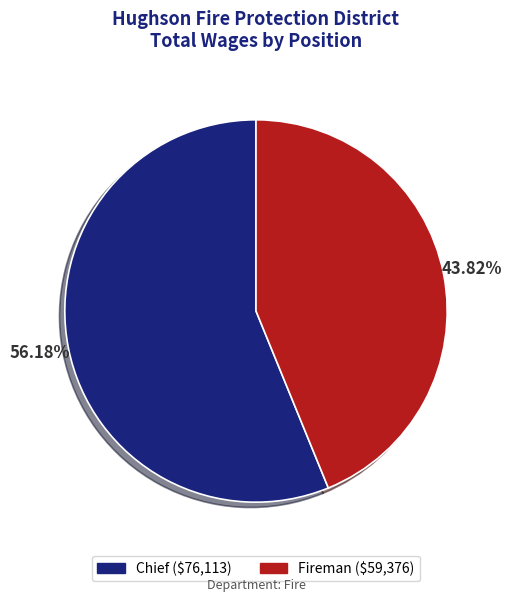

Is the sum of Chief and Fireman greater than half?

Yes